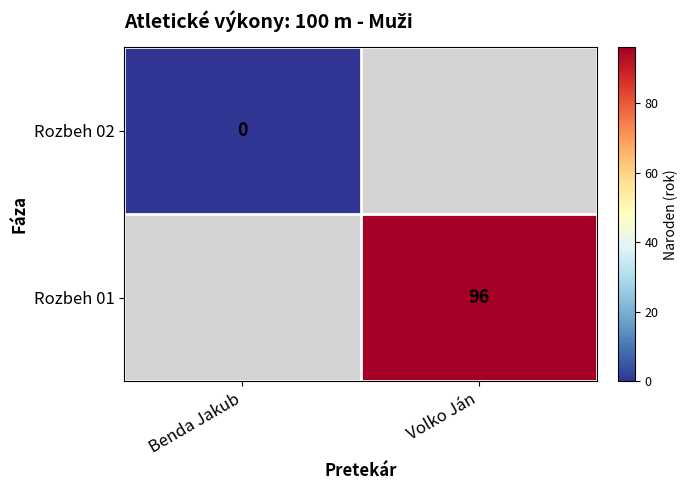

Count the number of categories in the chart.

2